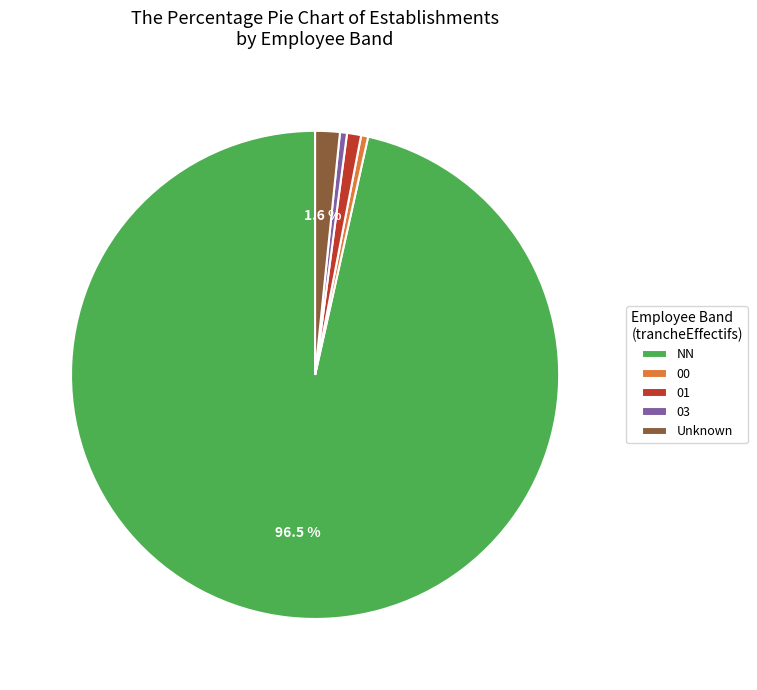

What percentage is the 03 slice, to the nearest percent?

0%